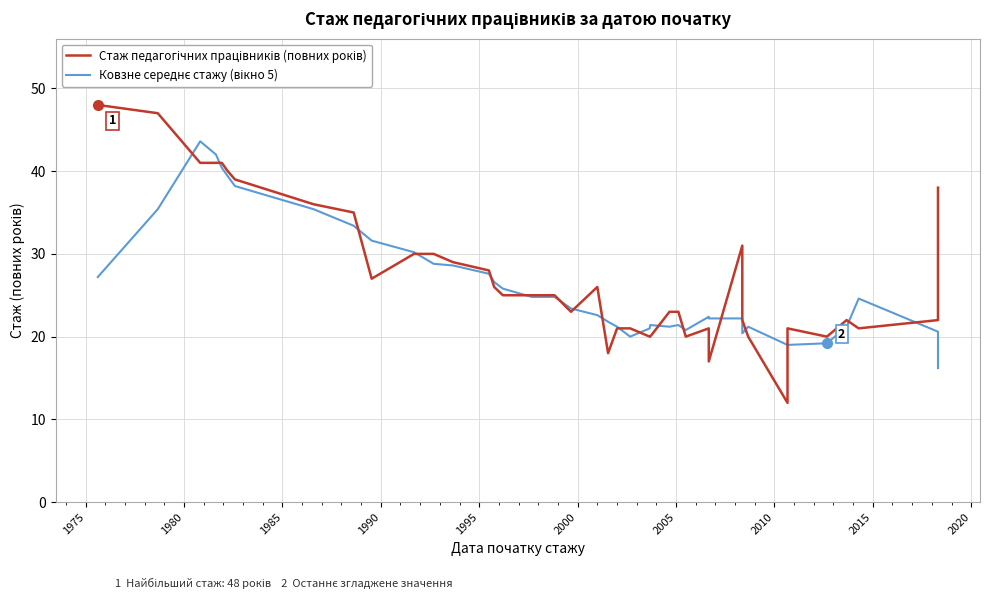

What is the sum of all Ковзне середнє стажу (вікно 5) values?

1046.8